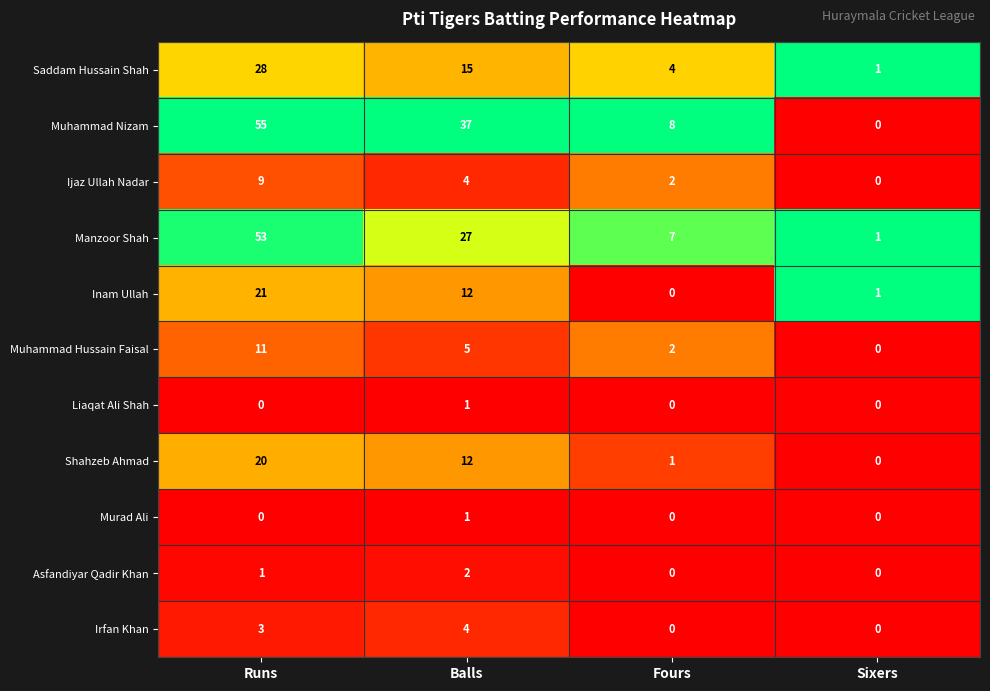

Rank the categories by Saddam Hussain Shah value from highest to lowest.

Runs, Balls, Fours, Sixers